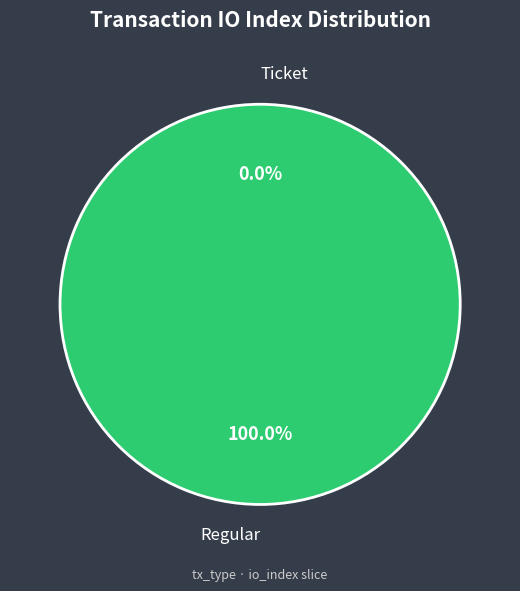

How many segments does this pie chart have?

2